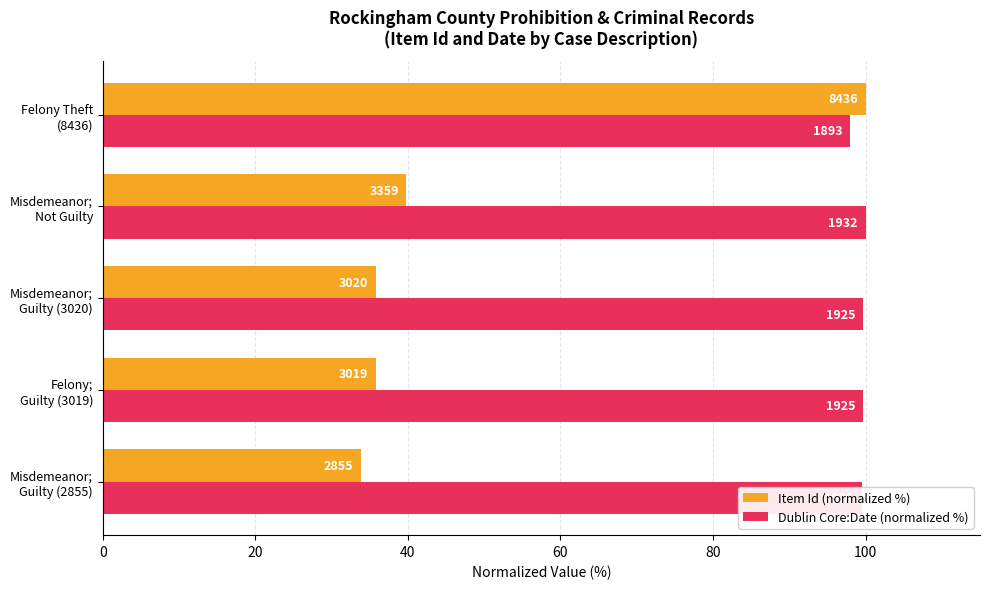

What are all the series names shown in the legend?

Item Id (normalized %), Dublin Core:Date (normalized %)